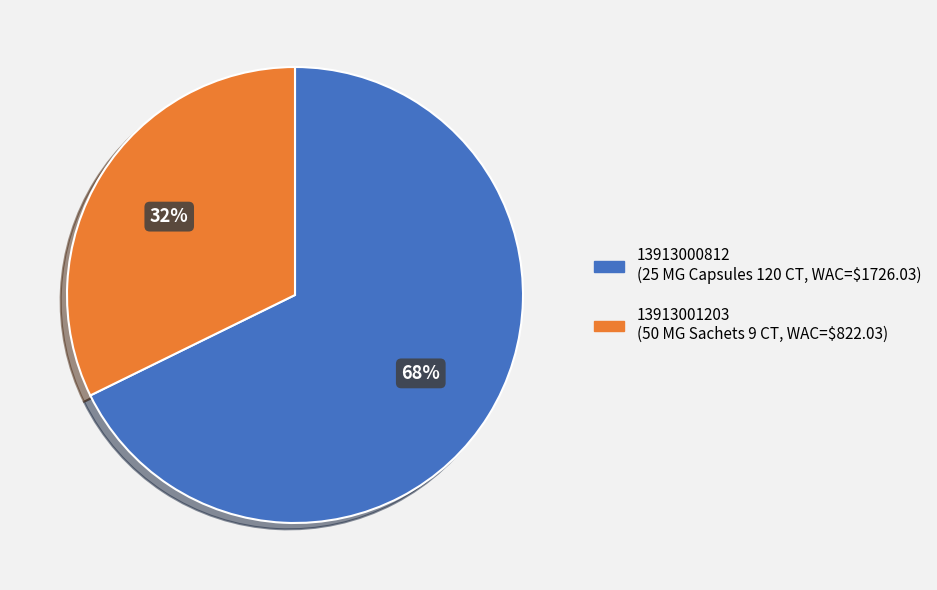

Approximately how many times larger is the value at 13913001203 compared to 13913000812?

0.5